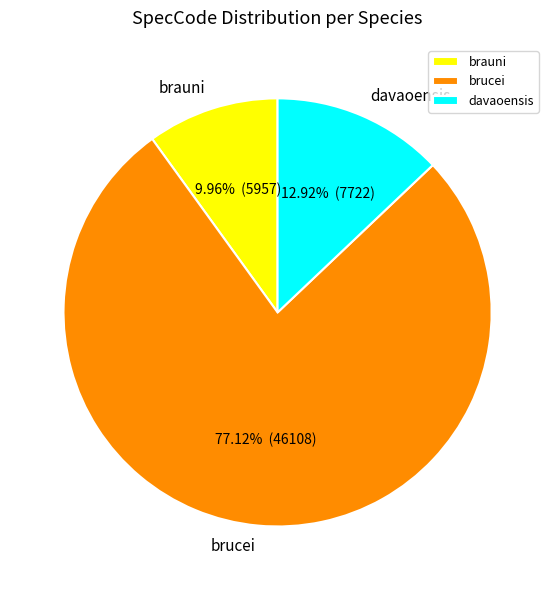

Rank the categories by value from highest to lowest.

brucei, davaoensis, brauni